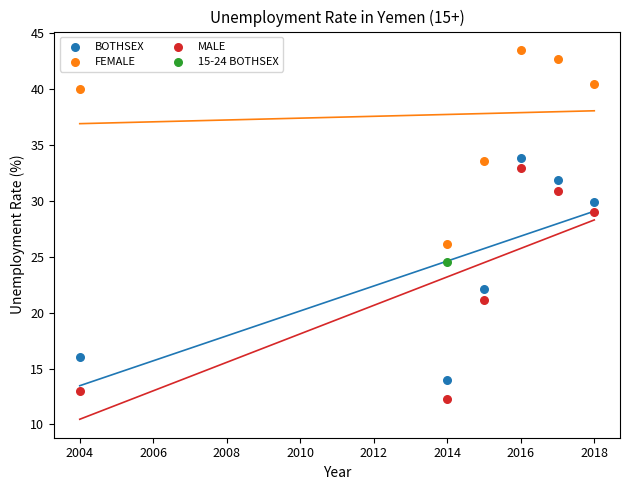

What are all the series names shown in the legend?

BOTHSEX, FEMALE, MALE, 15-24 BOTHSEX